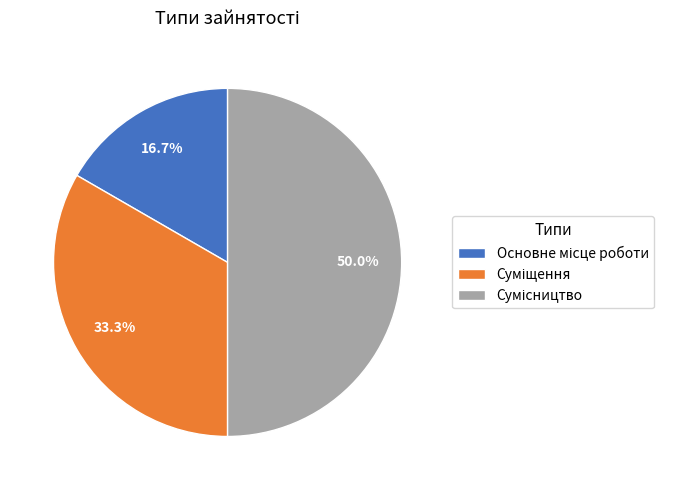

The Основне місце роботи slice represents 31% of the pie. True or false?

False